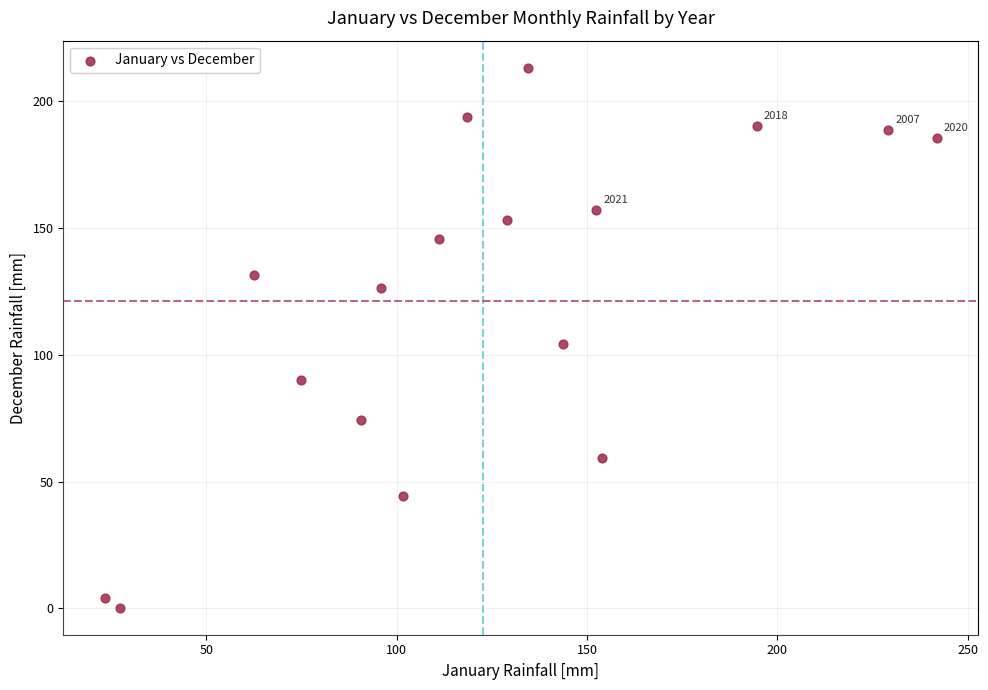

What is the range of X values (max minus min)?

218.4